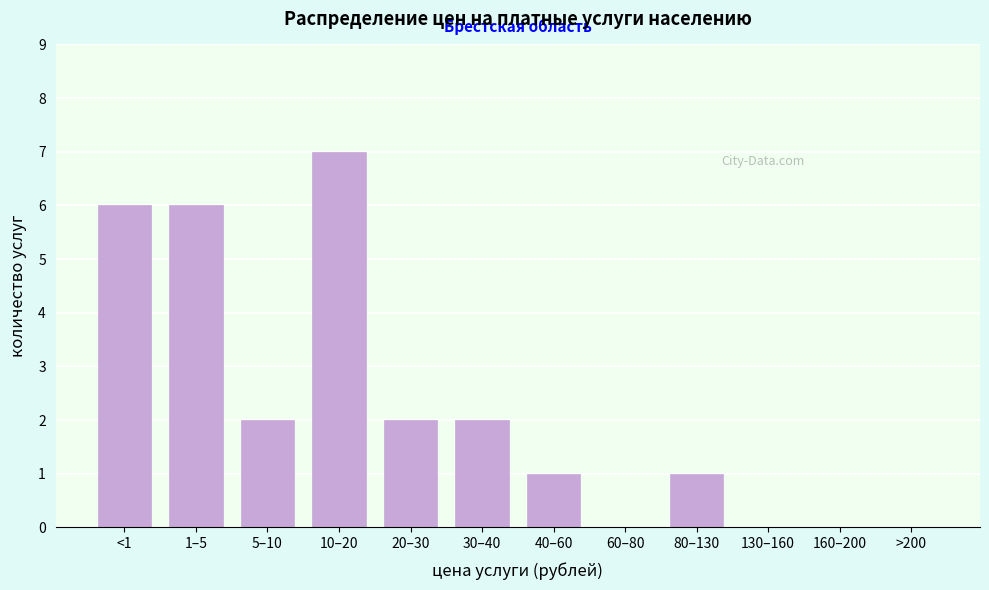

Reading left to right, what are all the values shown in this chart?

<1=6	1–5=6	5–10=2	10–20=7	20–30=2	30–40=2	40–60=1	60–80=0	80–130=1	130–160=0	160–200=0	>200=0